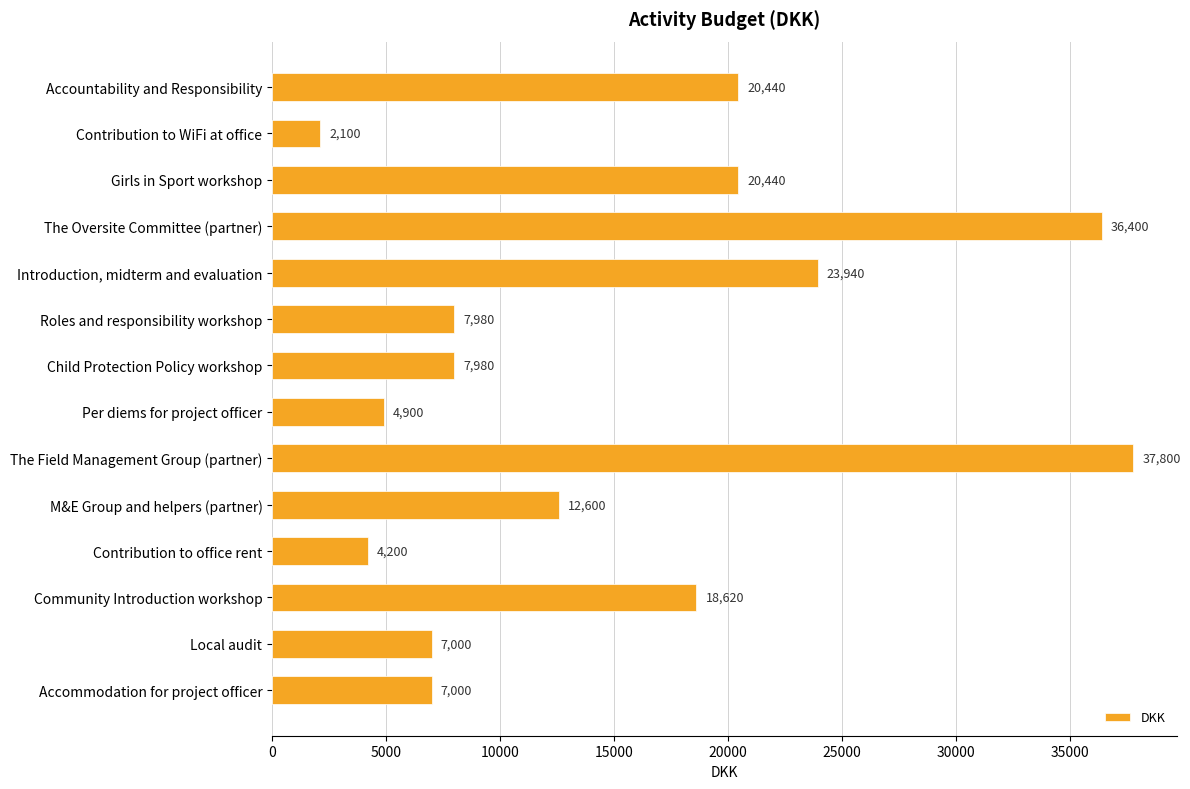

Which has a higher value, M&E Group and helpers (partner) or Per diems for project officer?

M&E Group and helpers (partner)